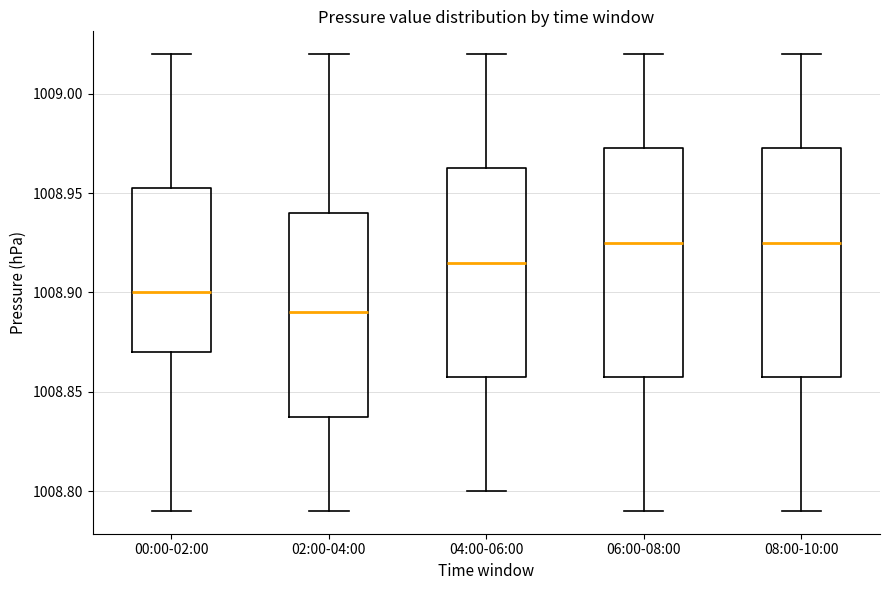

Reading left to right, read every box against the y-axis: the position of its median line, the range the box covers, and the ends of its whiskers. The values are not printed on the chart, so give them approximately, as read against the axis.

00:00-02:00: median 1008.900, box 1008.870 to 1008.955, whiskers 1008.790 to 1009.020
02:00-04:00: median 1008.890, box 1008.840 to 1008.940, whiskers 1008.790 to 1009.020
04:00-06:00: median 1008.915, box 1008.860 to 1008.965, whiskers 1008.800 to 1009.020
06:00-08:00: median 1008.925, box 1008.860 to 1008.975, whiskers 1008.790 to 1009.020
08:00-10:00: median 1008.925, box 1008.860 to 1008.975, whiskers 1008.790 to 1009.020